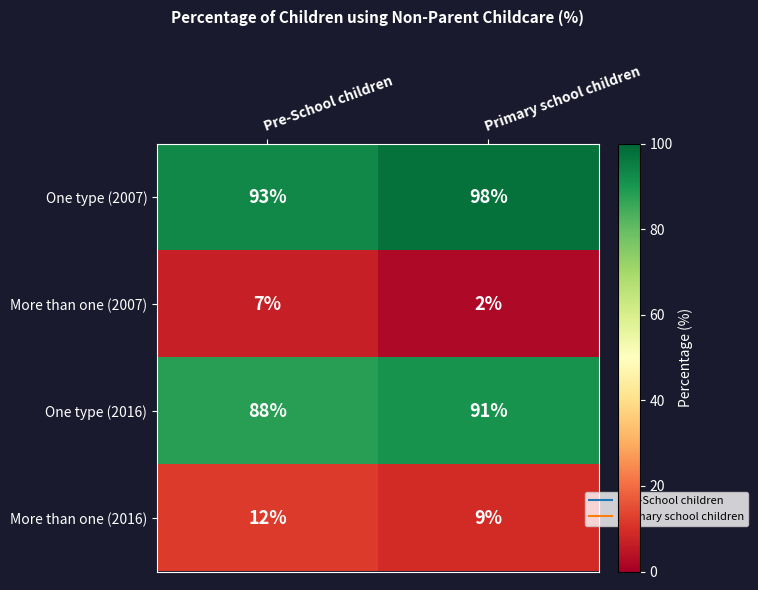

What is the maximum value for More than one (2007)?

7